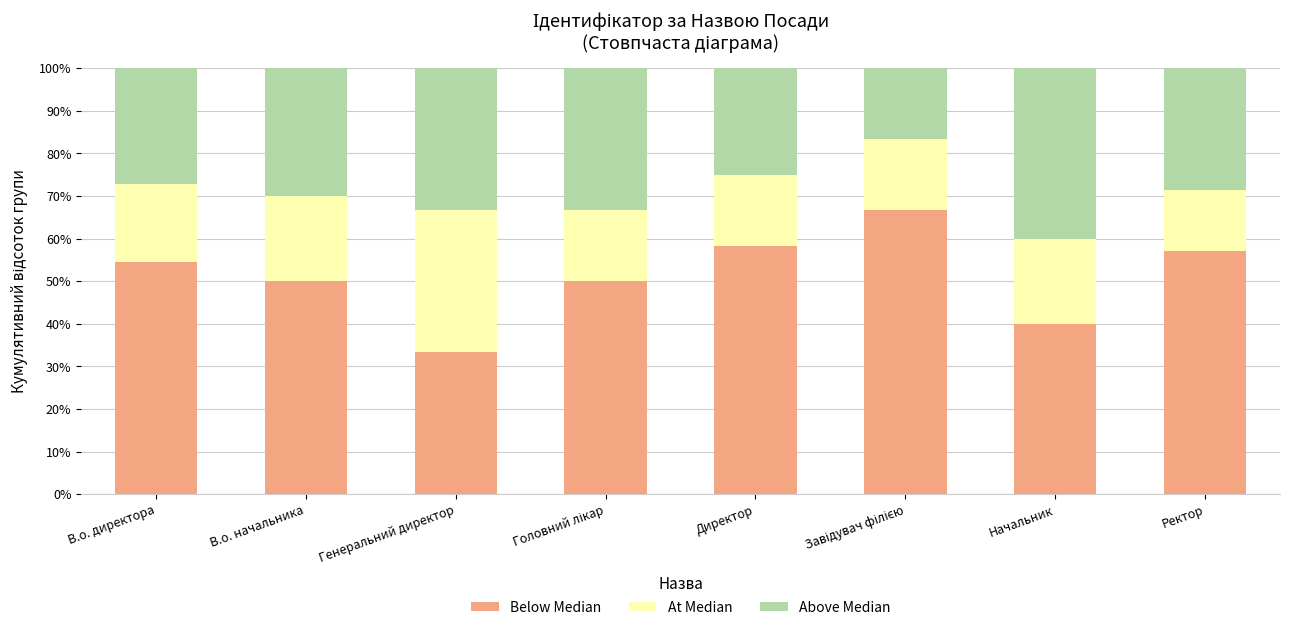

Is it true that Below Median equals 43.6 at Генеральний директор?

False